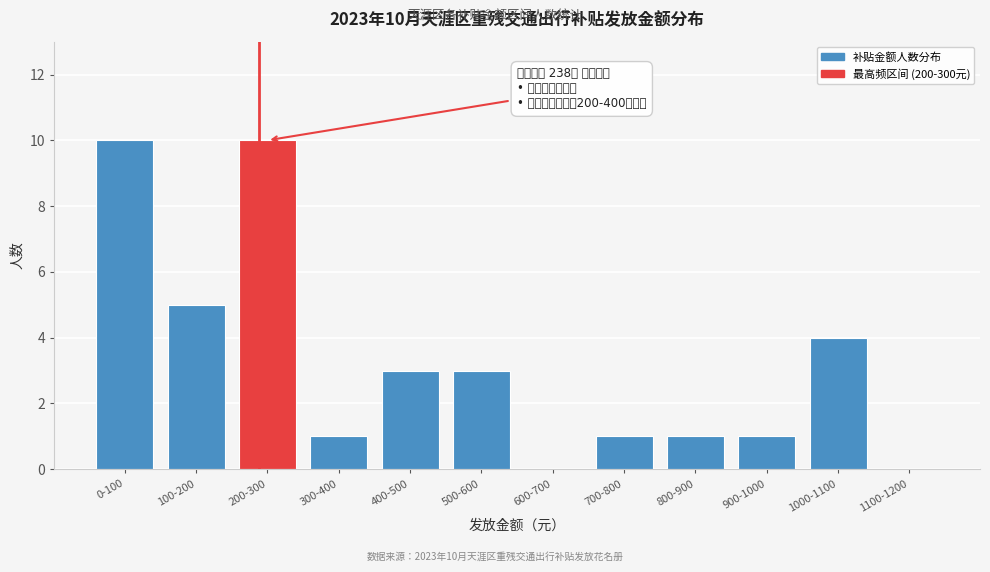

Reading left to right, transcribe all the data shown in this chart.

0-100=10	100-200=5	200-300=10	300-400=1	400-500=3	500-600=3	600-700=0	700-800=1	800-900=1	900-1000=1	1000-1100=4	1100-1200=0